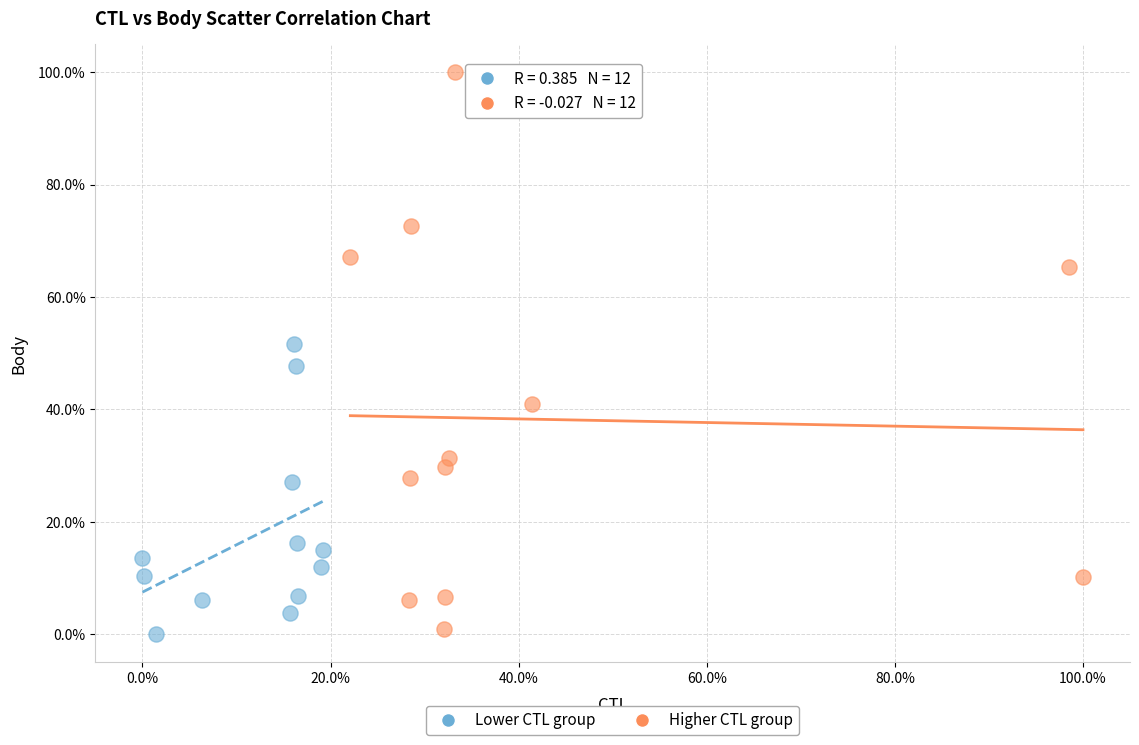

What are all the series names shown in the legend?

Lower CTL group, Higher CTL group